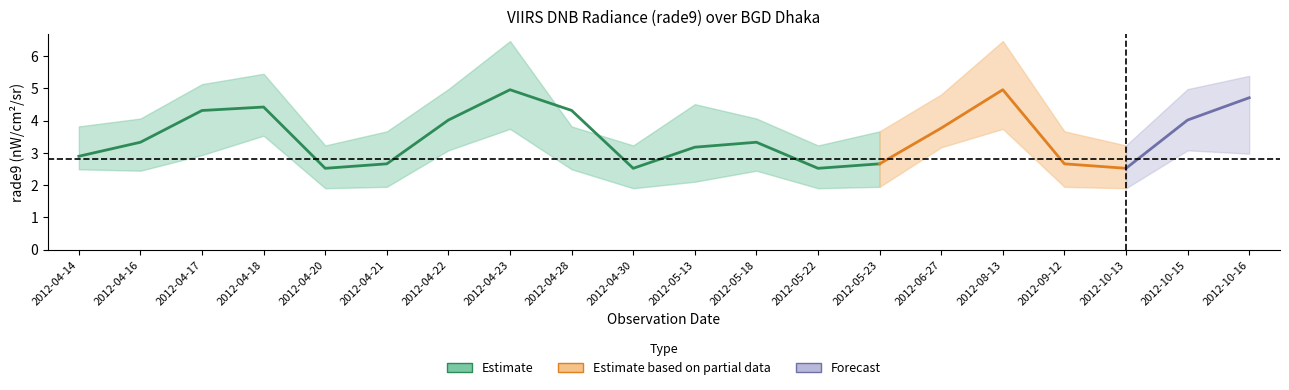

What is the minimum value for rade9_bin_mdn?

2.5